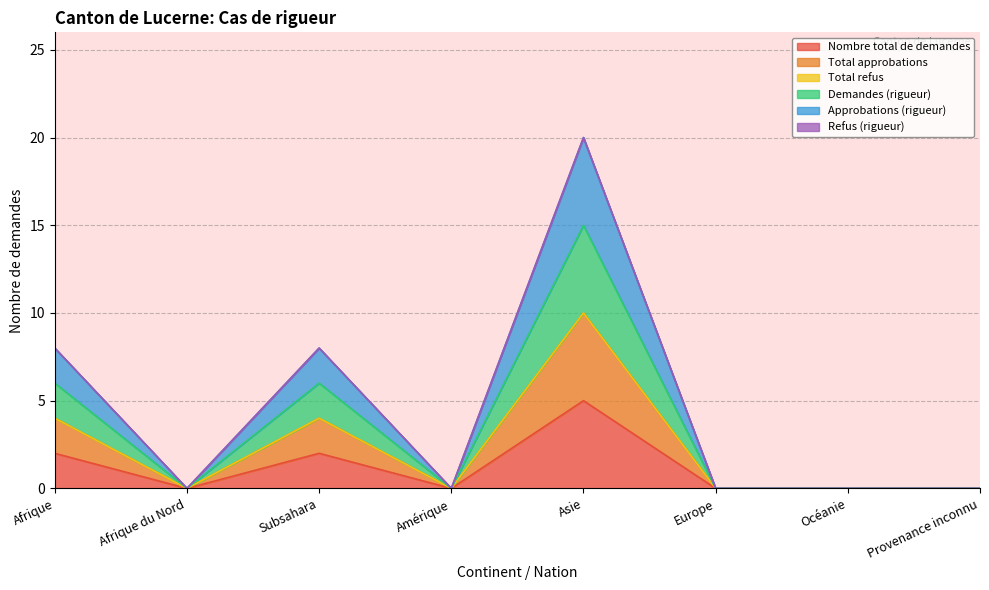

True or false: Demandes (rigueur) and Approbations (rigueur) intersect in this chart.

False